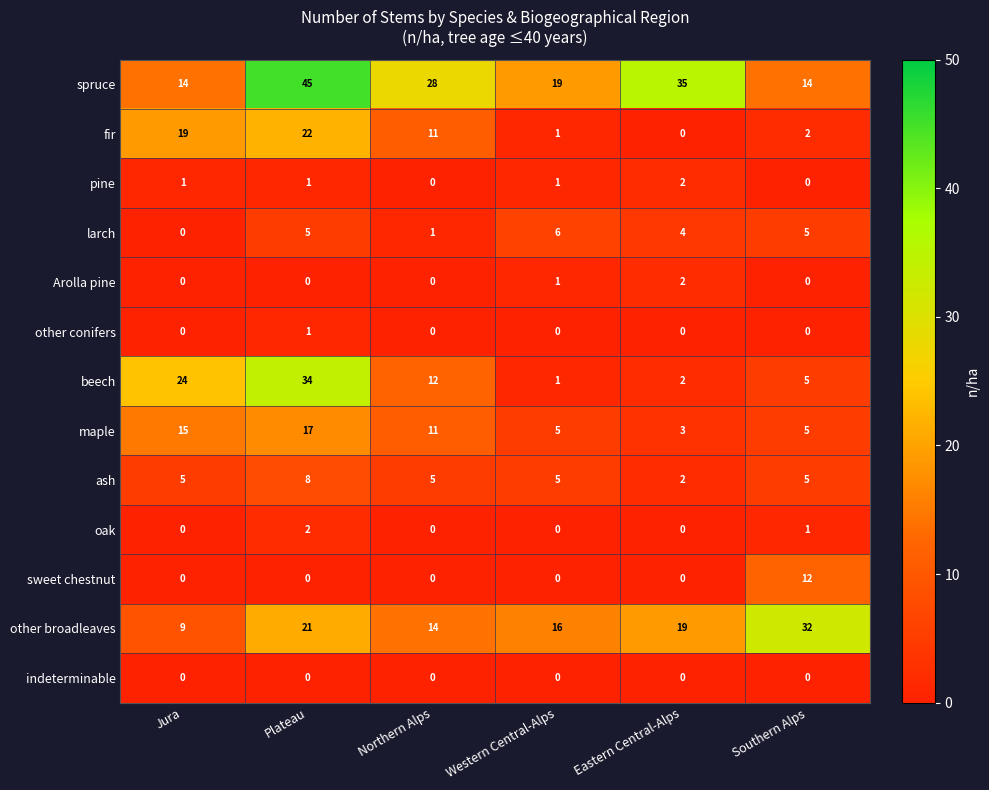

What is the total value across all series at Northern Alps?

82